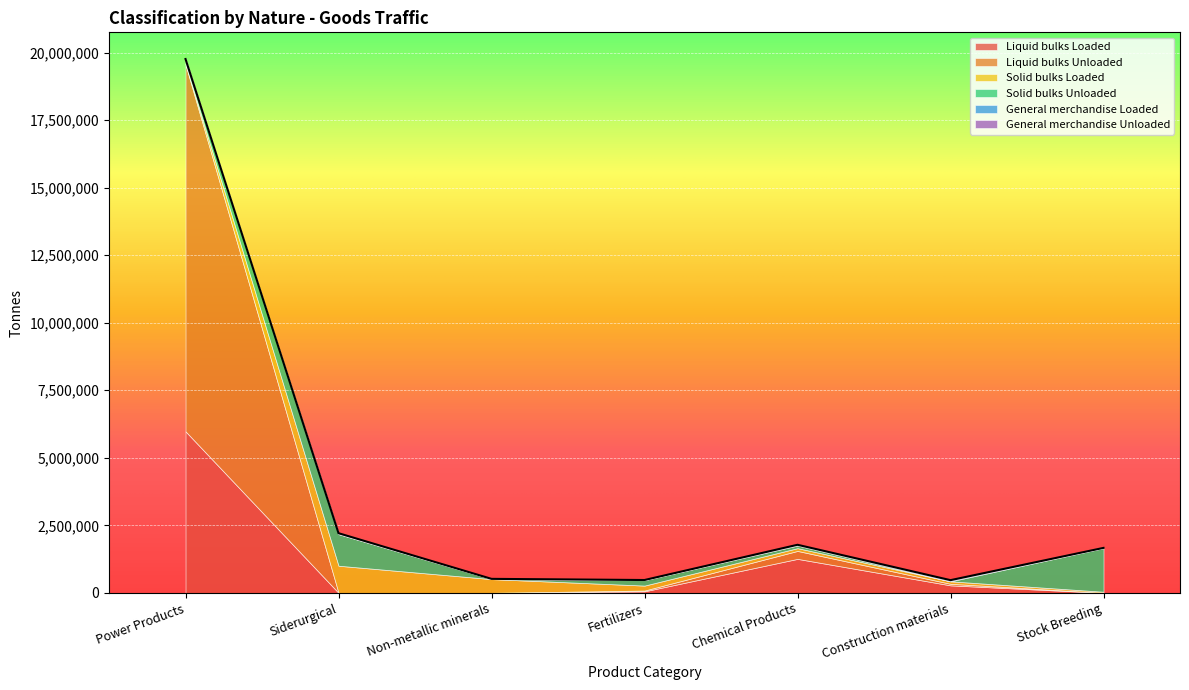

What is the maximum value shown in the chart?

13577472